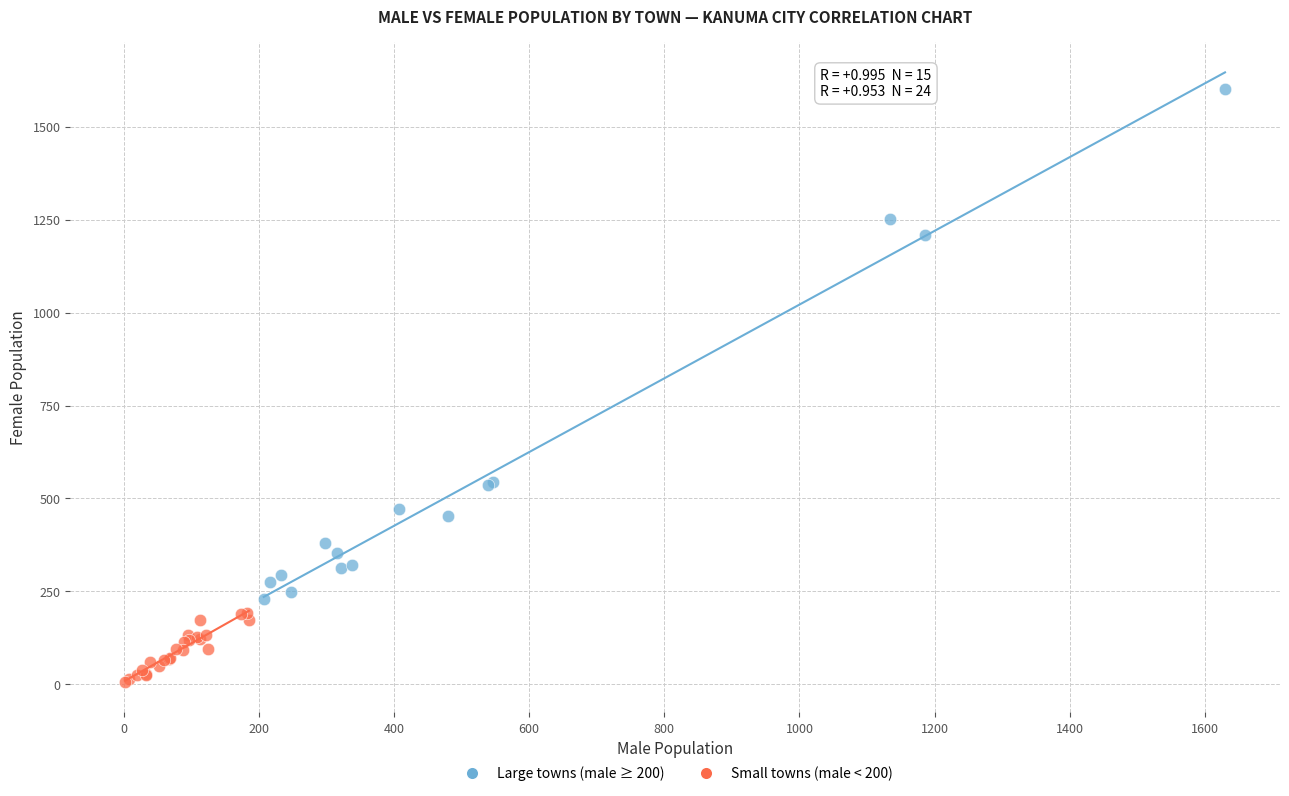

Which series has the largest Y range (max minus min)?

Large towns (male ≥ 200)